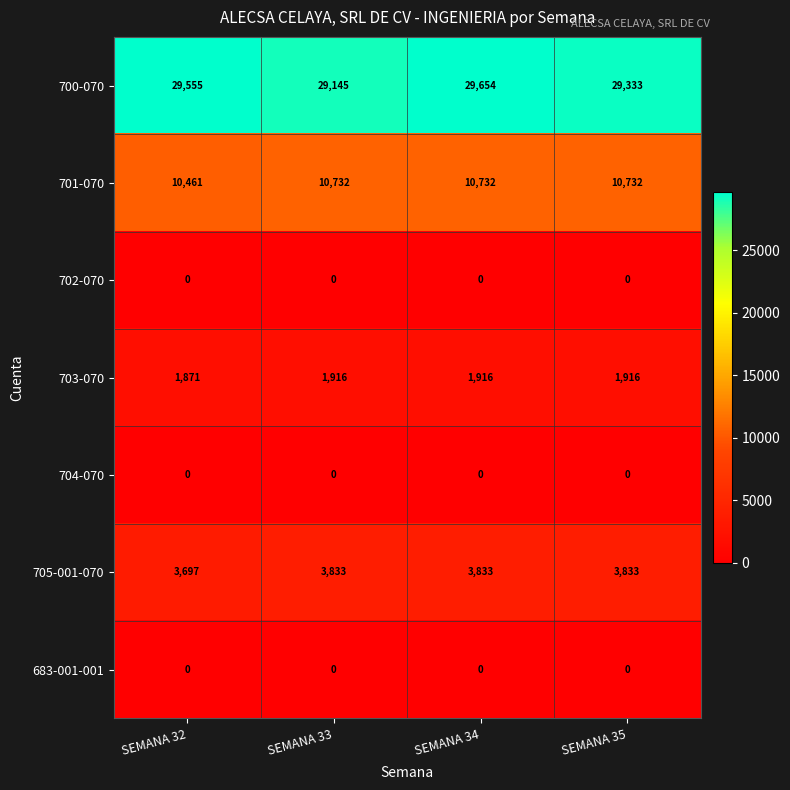

Which category has the highest value across all series?

SEMANA 34